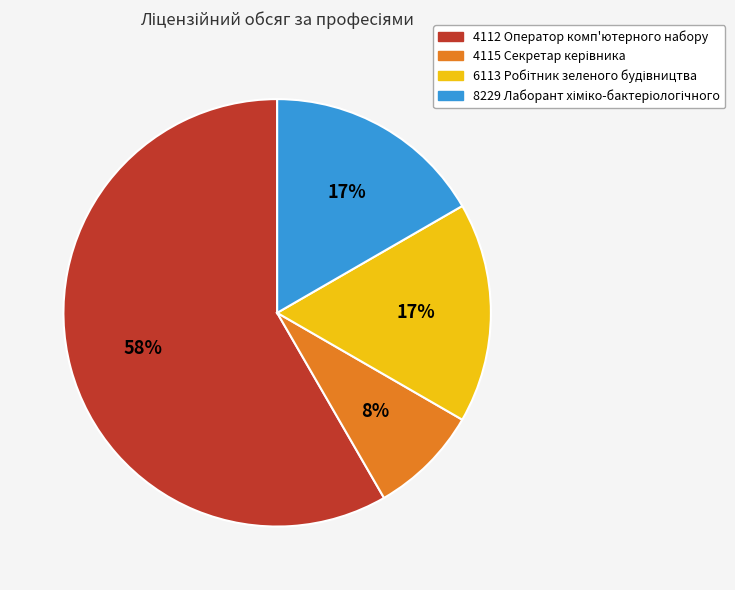

What is the largest slice in the pie chart?

4112 Оператор комп'ютерного набору